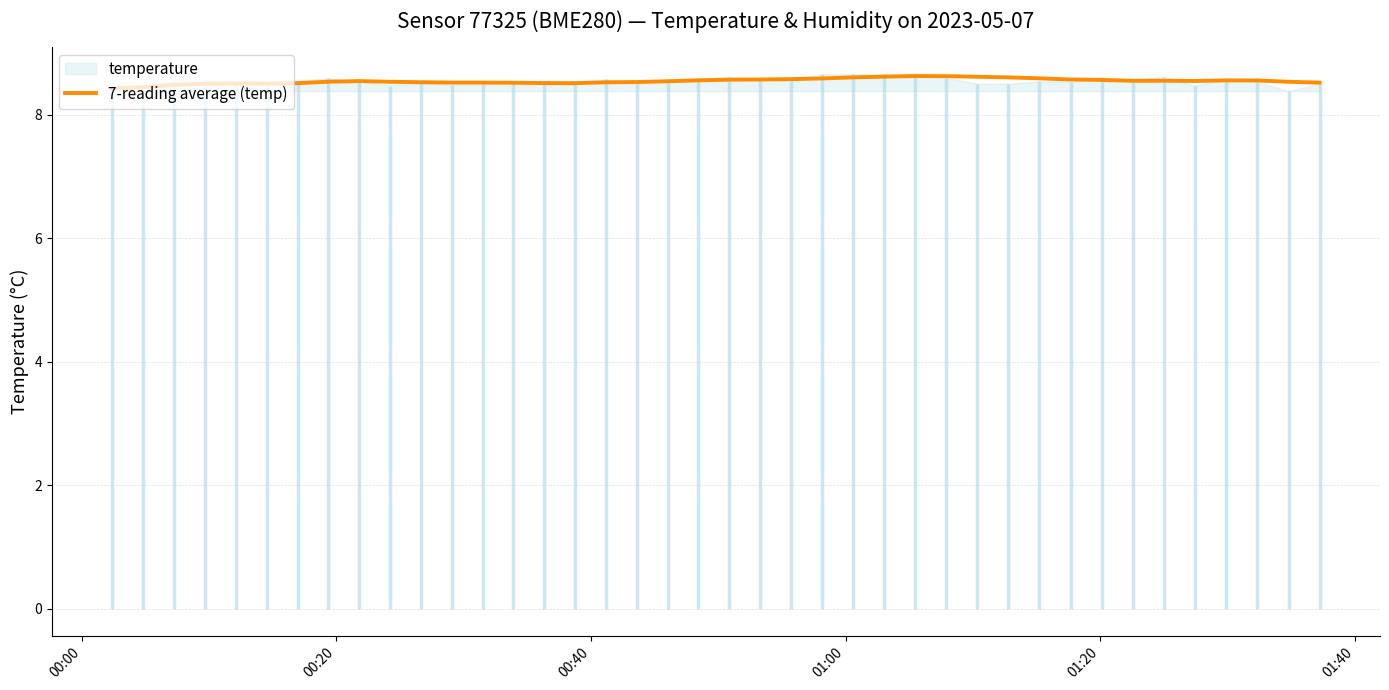

What is the sum of all values?

341.7